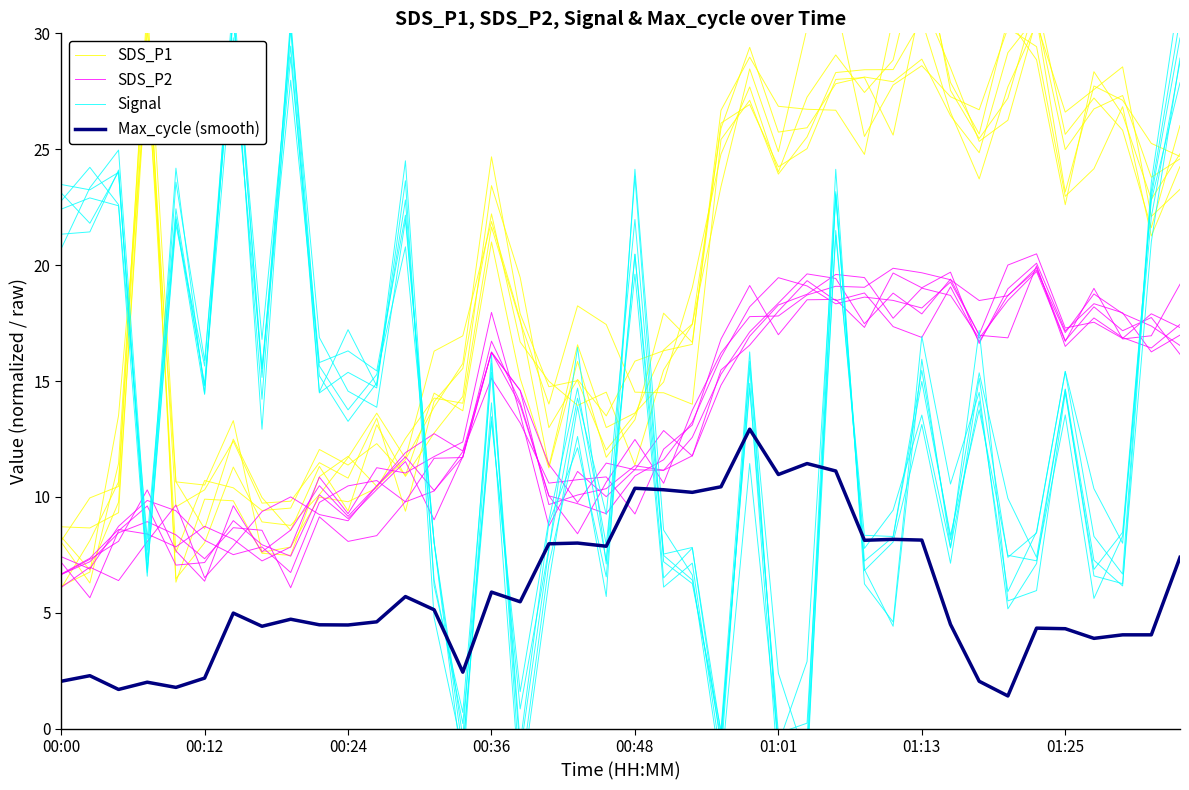

How many data points does each series have?

40